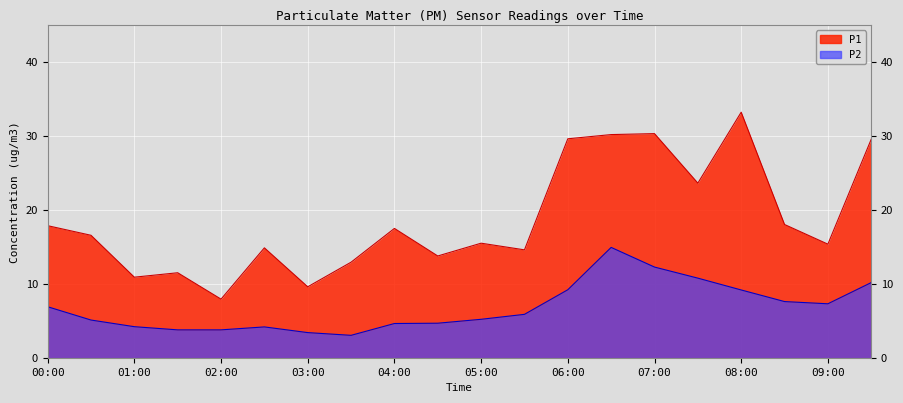

At which label is P1 closest to 20?

08:30